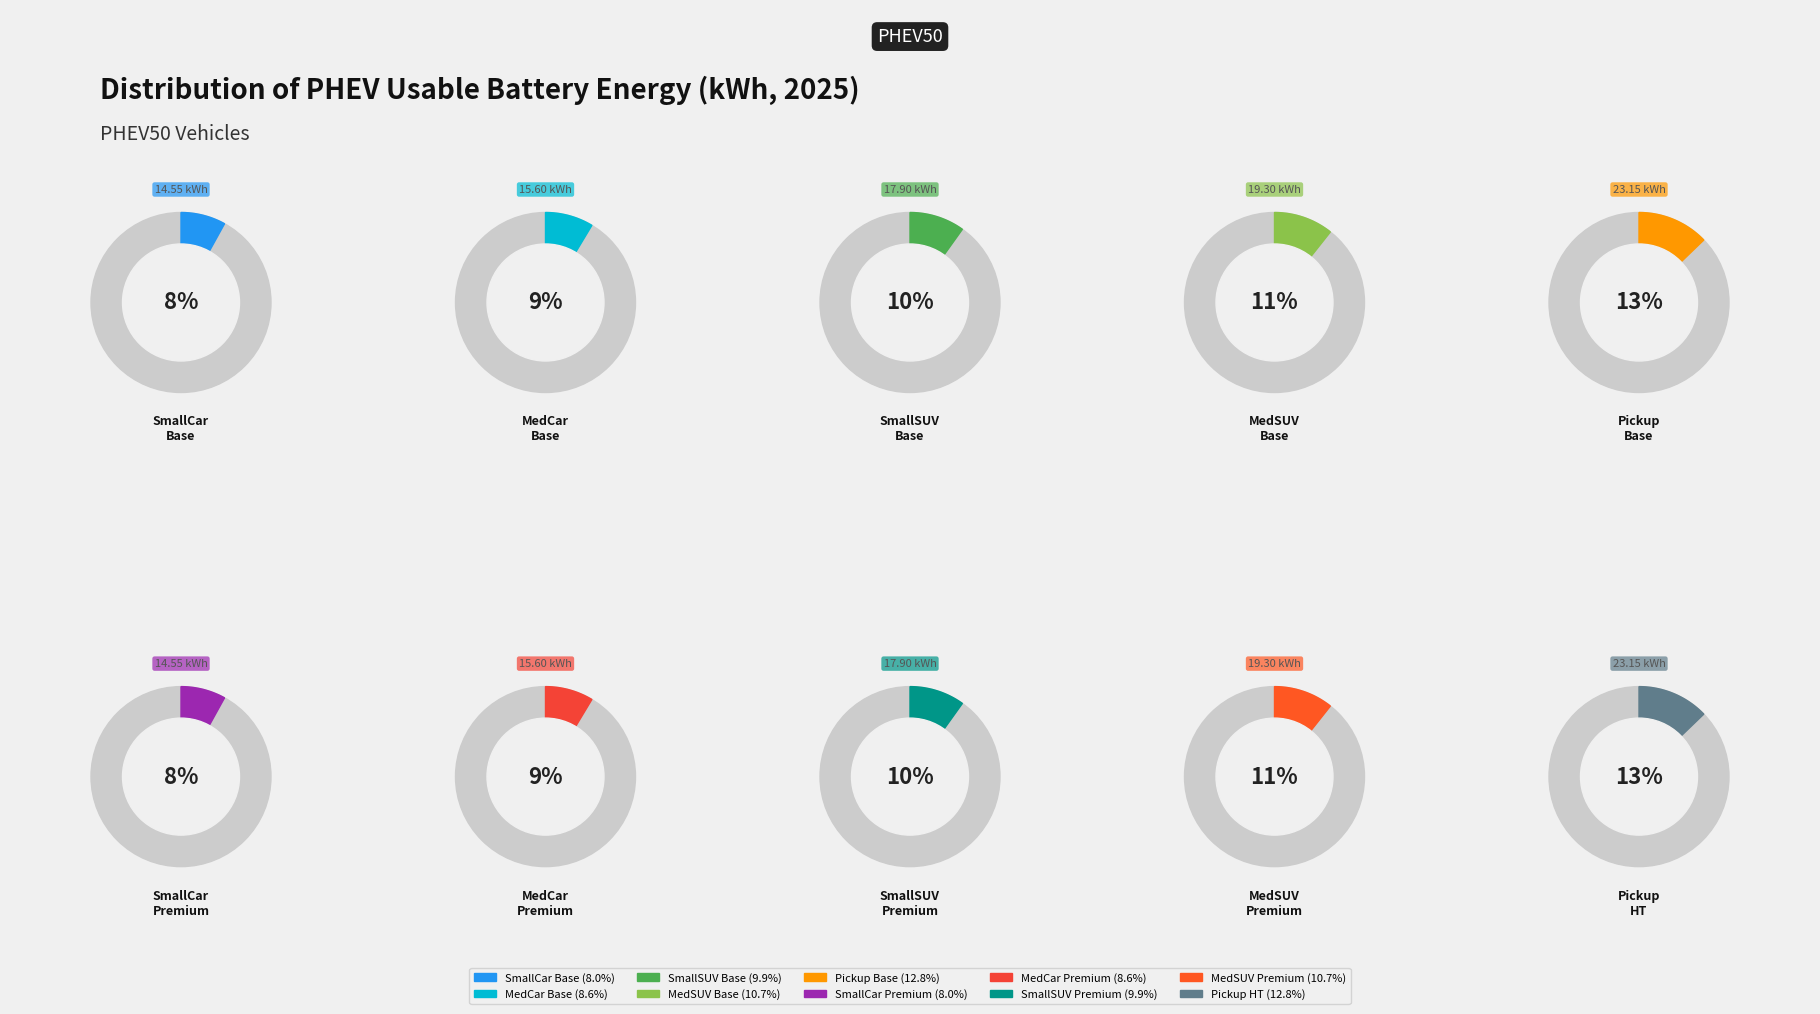

Rank the categories by value from highest to lowest.

Pickup Base, Pickup HT, MedSUV Base, MedSUV Premium, SmallSUV Base, SmallSUV Premium, MedCar Base, MedCar Premium, SmallCar Base, SmallCar Premium